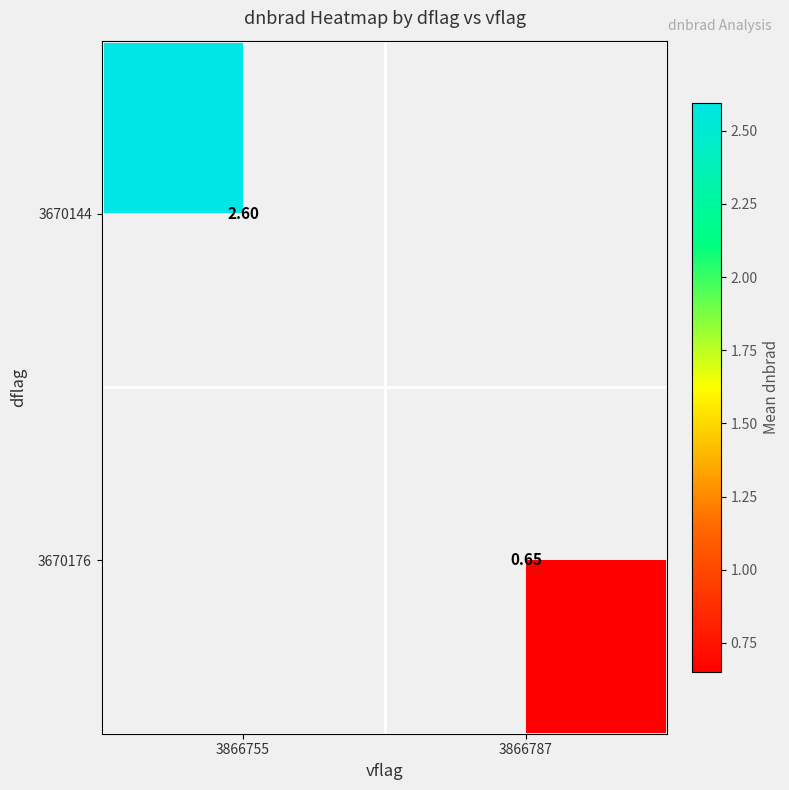

Which has a higher value, 3866787 or 3866755?

3866755